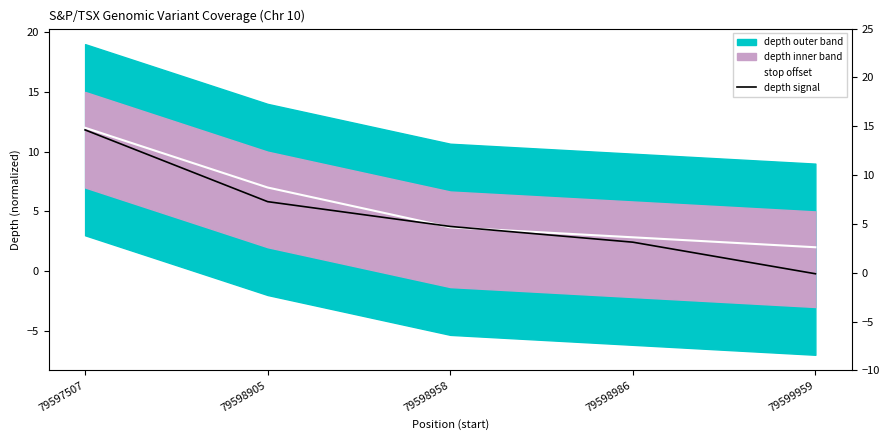

What is the value of the depth signal point at the 1st from the left?

11.8